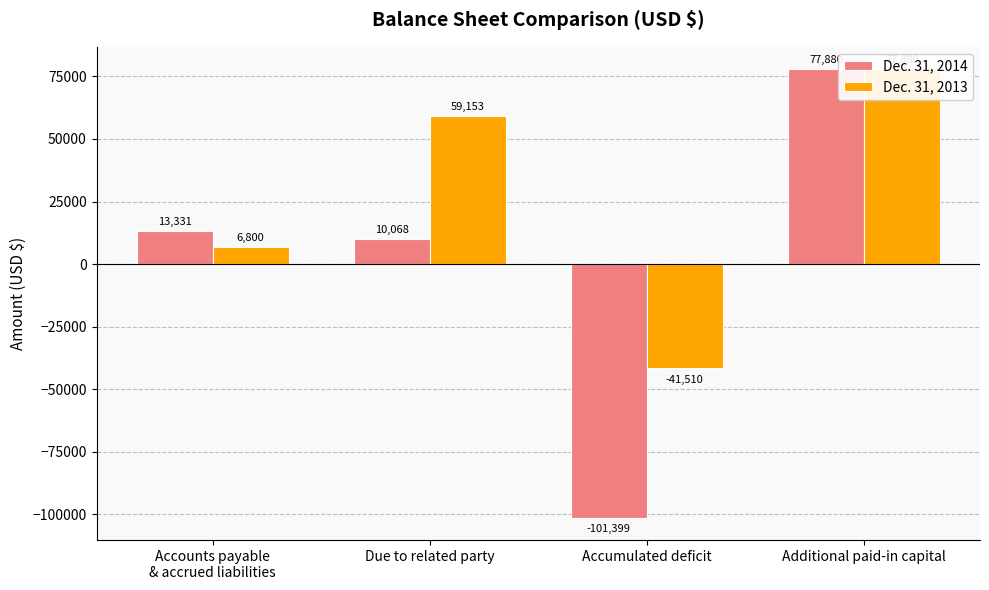

How many negative values does the Dec. 31, 2014 series have?

1